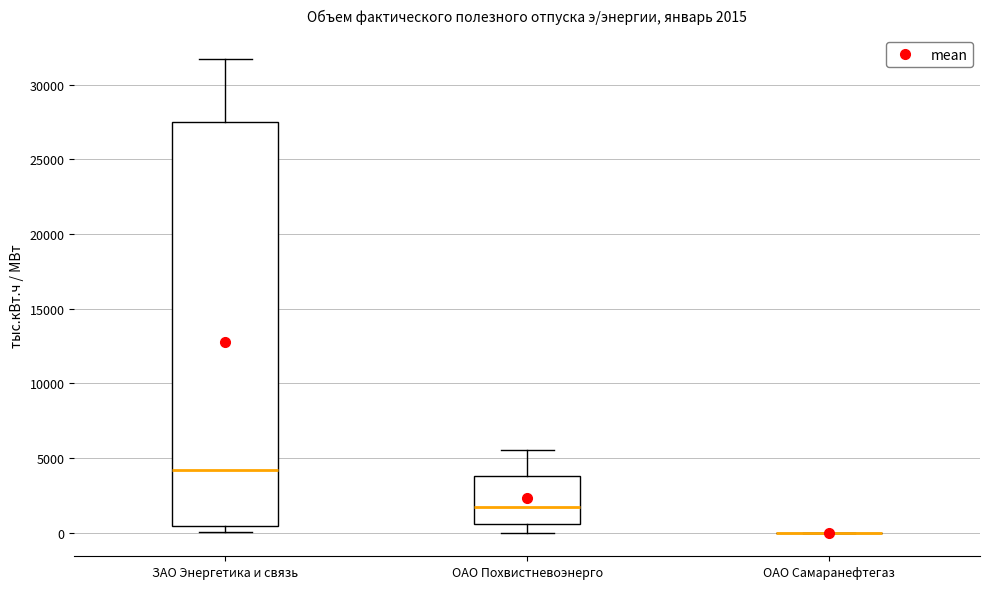

Which box is the tallest, from its lower edge to its upper edge?

ЗАО Энергетика и связь